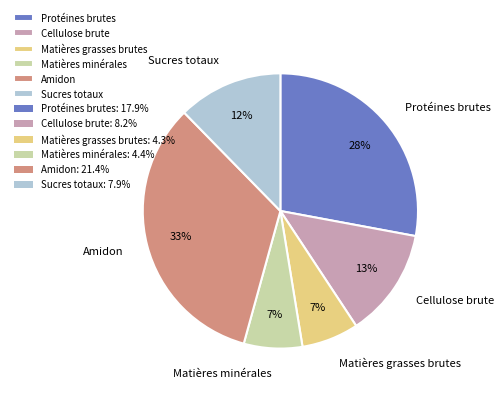

How many slices are in this pie chart?

6